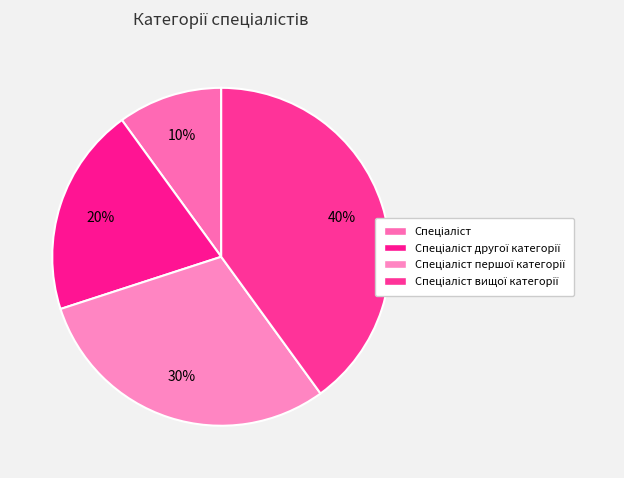

To the nearest percent, what is the average slice percentage?

25%